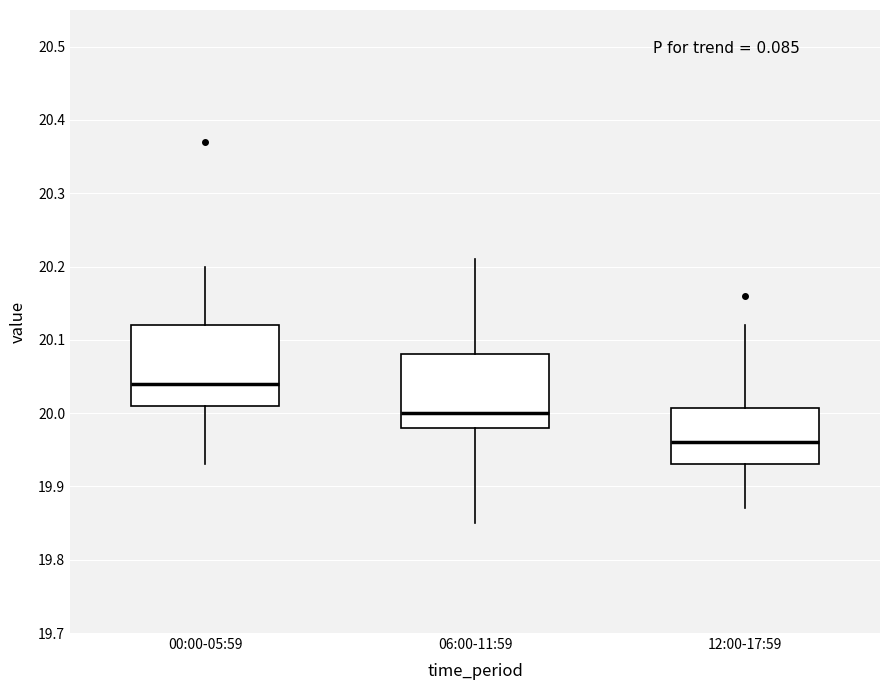

Where does the lower whisker of the box for 00:00-05:59 end on the y-axis? The values are not printed on the chart, so give them approximately, as read against the axis.

19.93